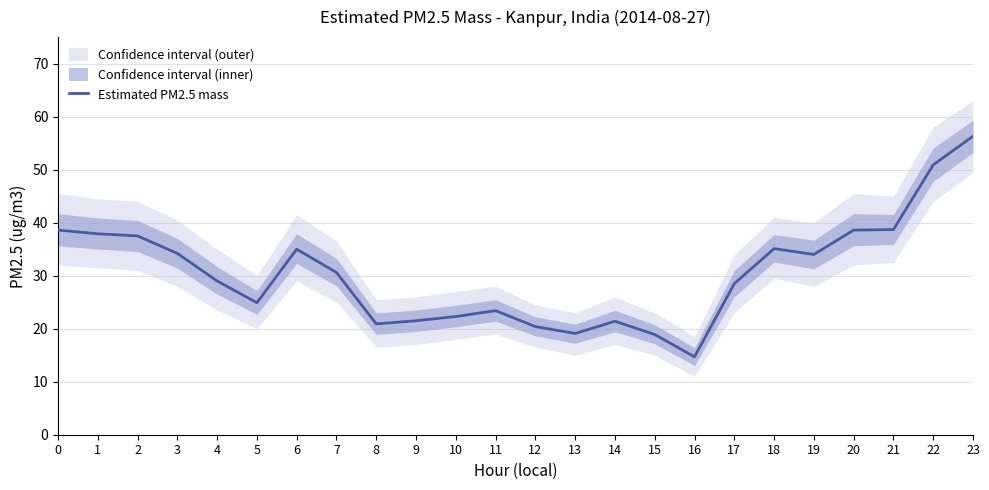

Rank the categories by value from highest to lowest.

23, 22, 21, 0, 20, 1, 2, 18, 6, 3, 19, 7, 4, 17, 5, 11, 10, 9, 14, 8, 12, 13, 15, 16